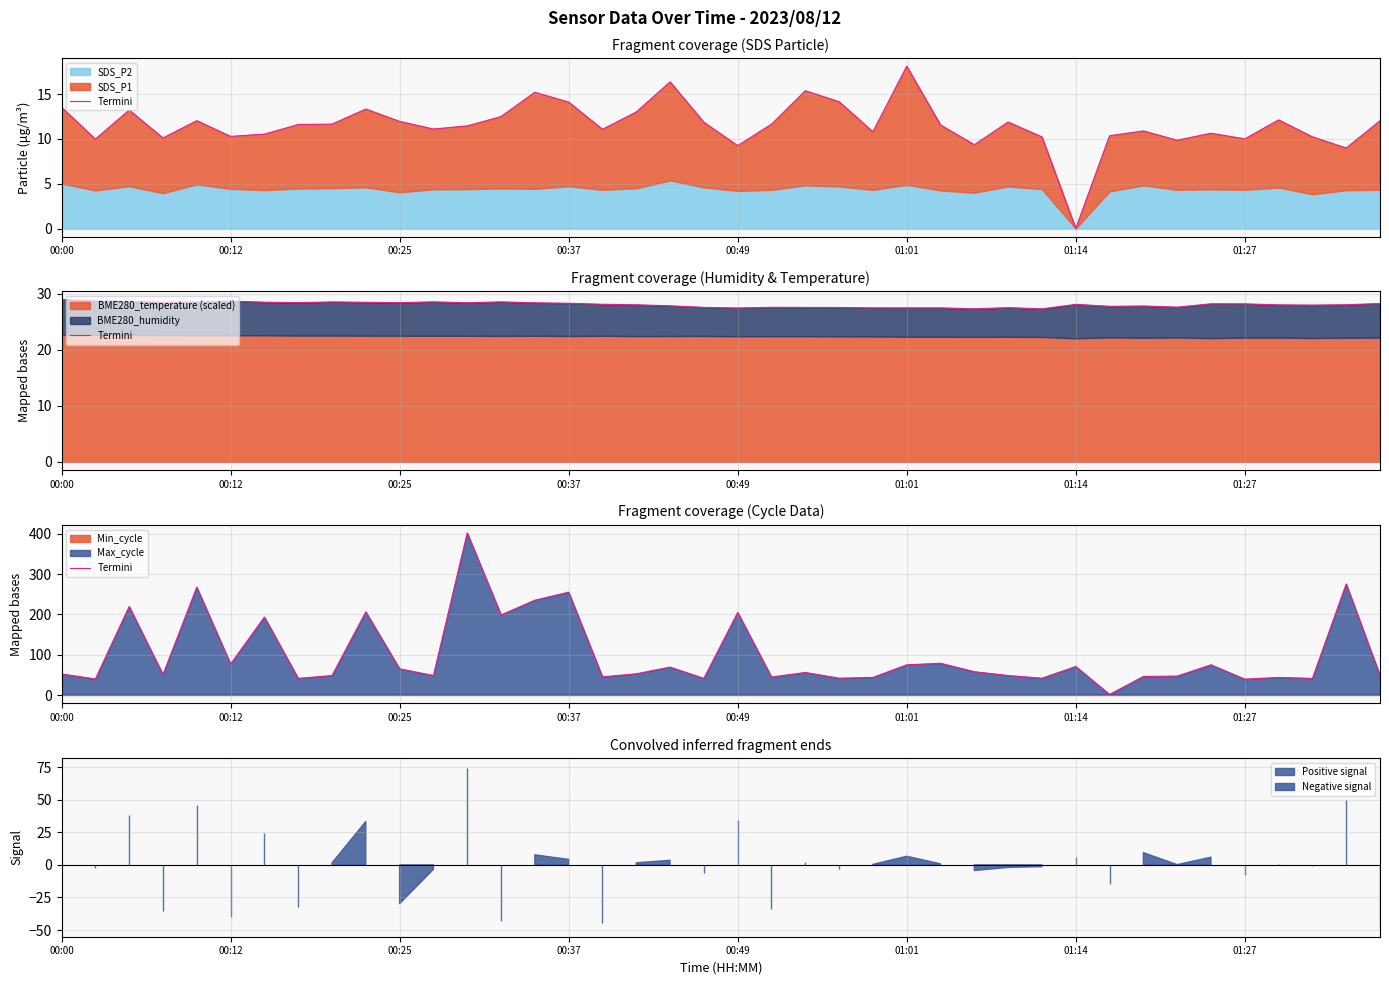

How many points are lower than both their immediate neighbors (excluding endpoints)?

14